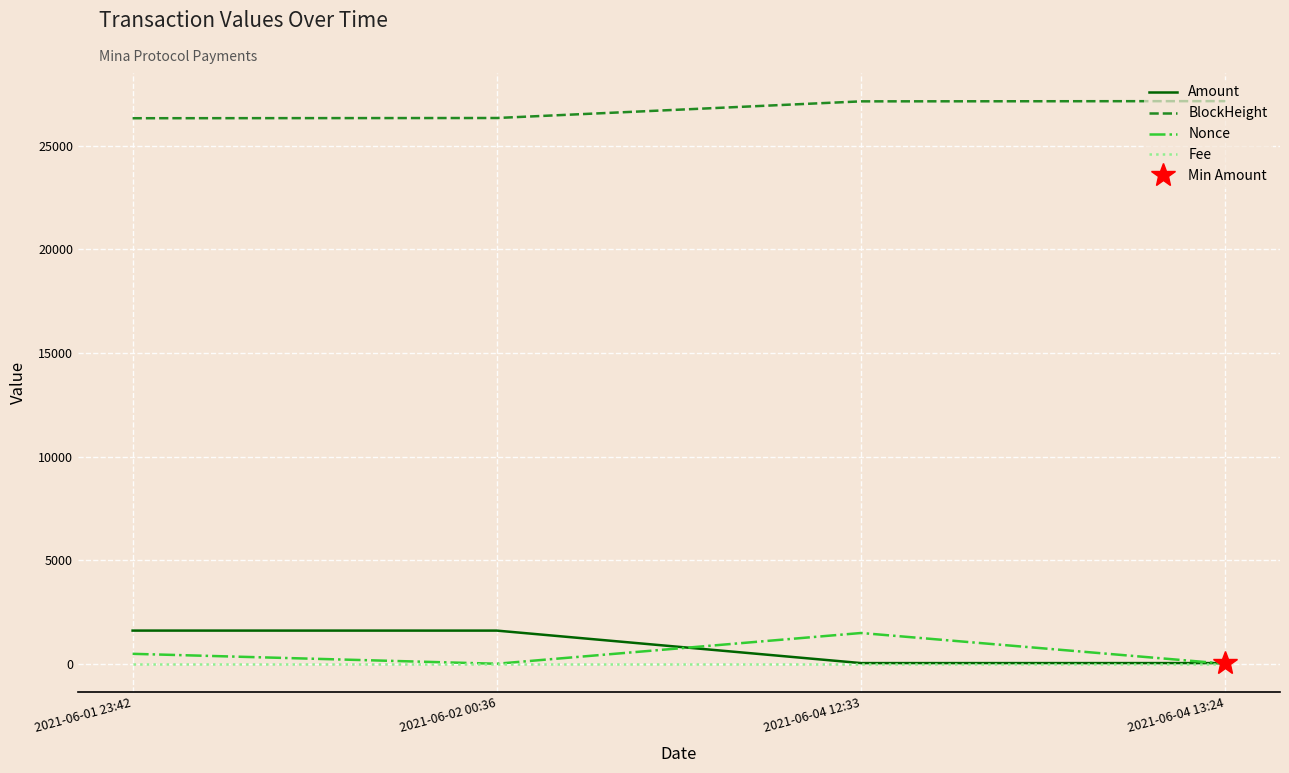

At which label does Nonce first exceed 479?

2021-06-04 12:33